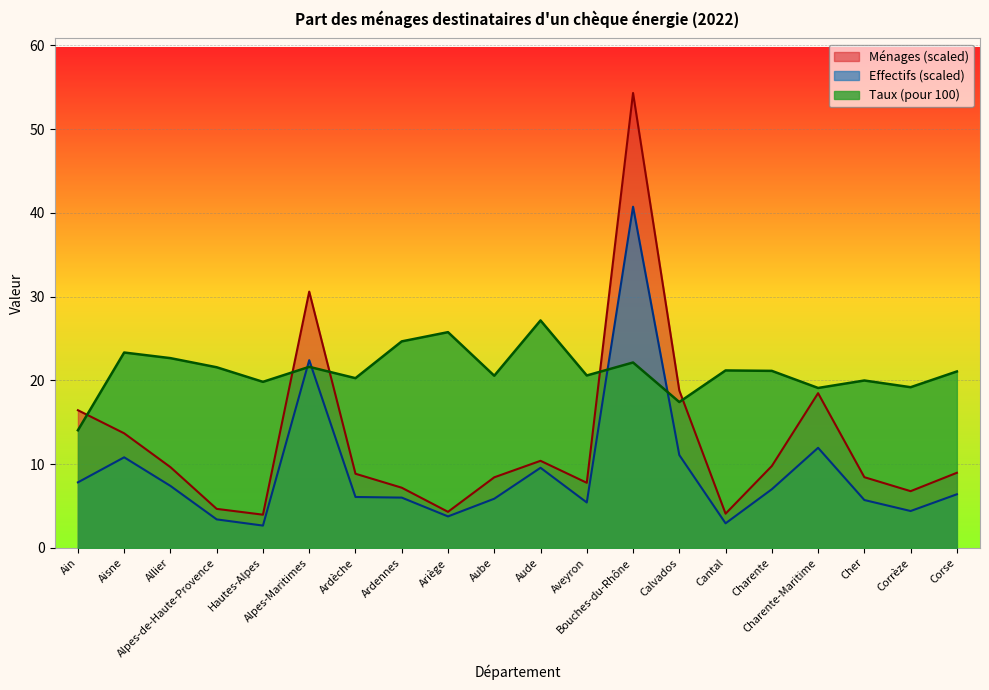

Between Aisne and Alpes-Maritimes, which series saw the biggest shift?

Ménages (scaled)